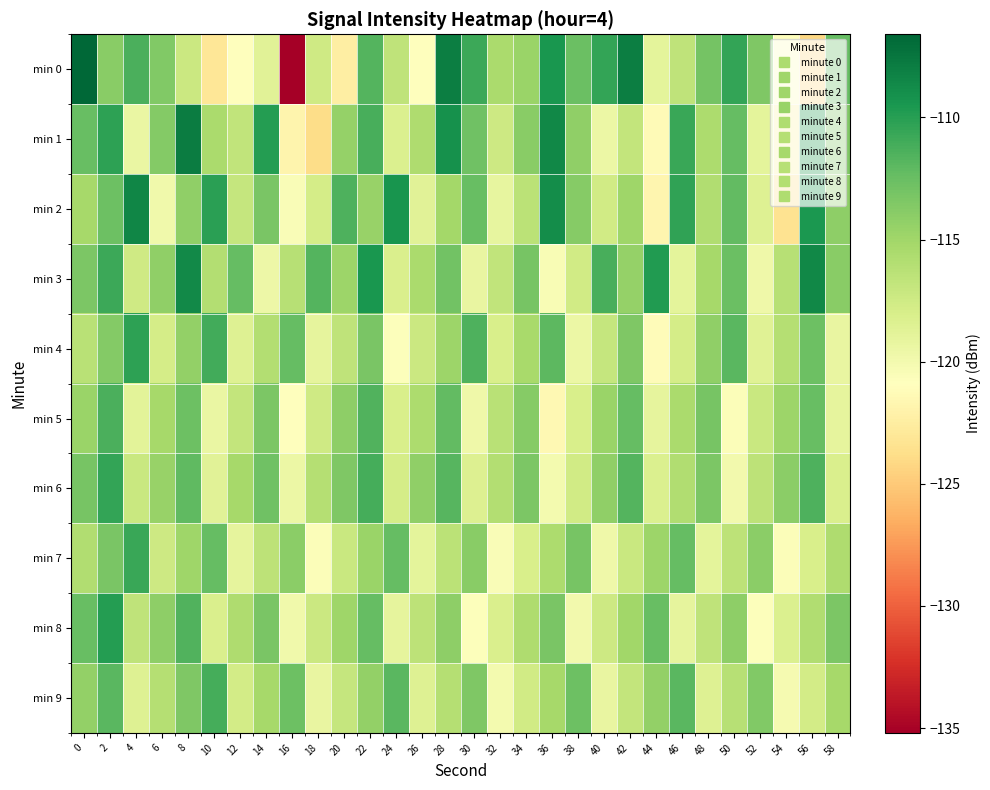

List the series in order of their peak value, lowest first.

min 5, min 9, min 7, min 6, min 4, min 8, min 3, min 2, min 1, min 0